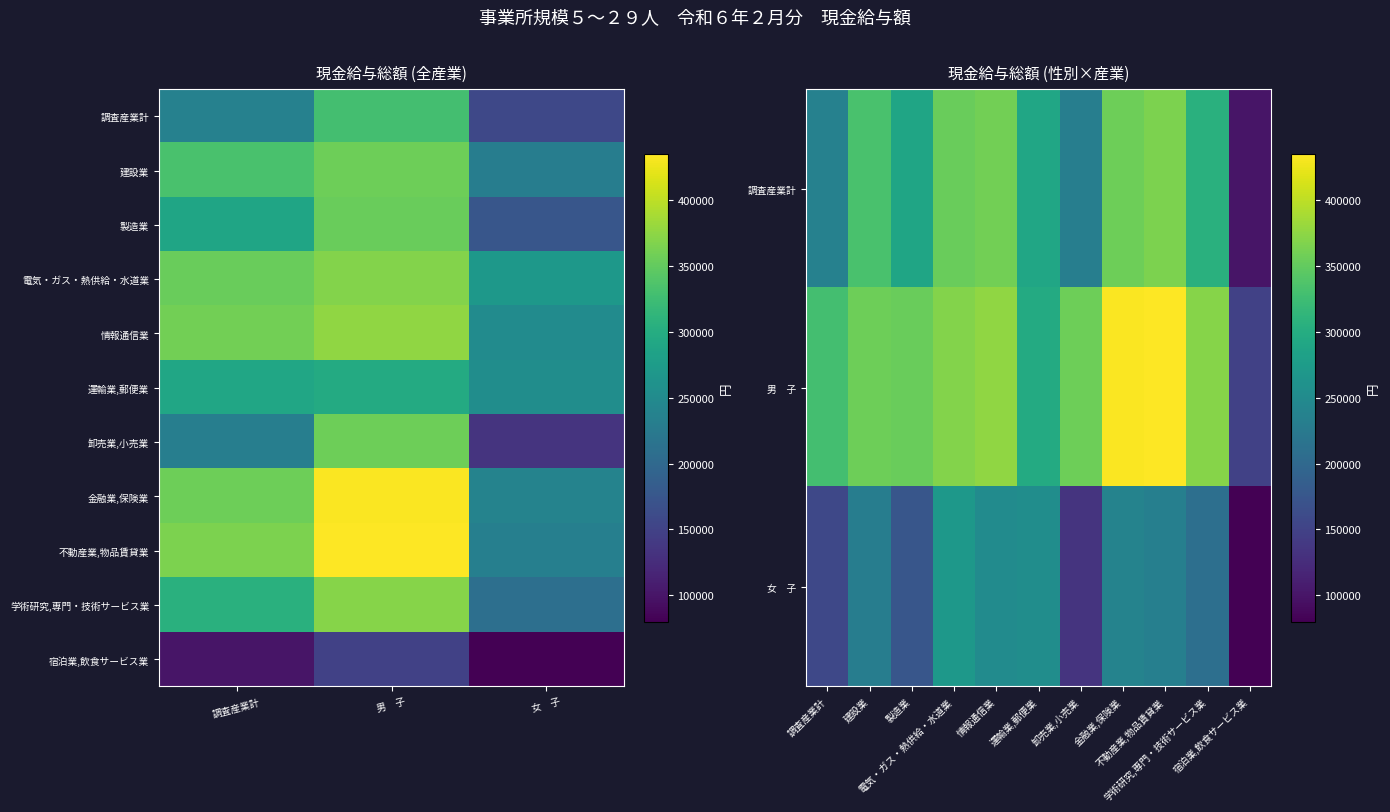

Between 調査産業計 and 男 子, which series saw the biggest shift?

卸売業,小売業